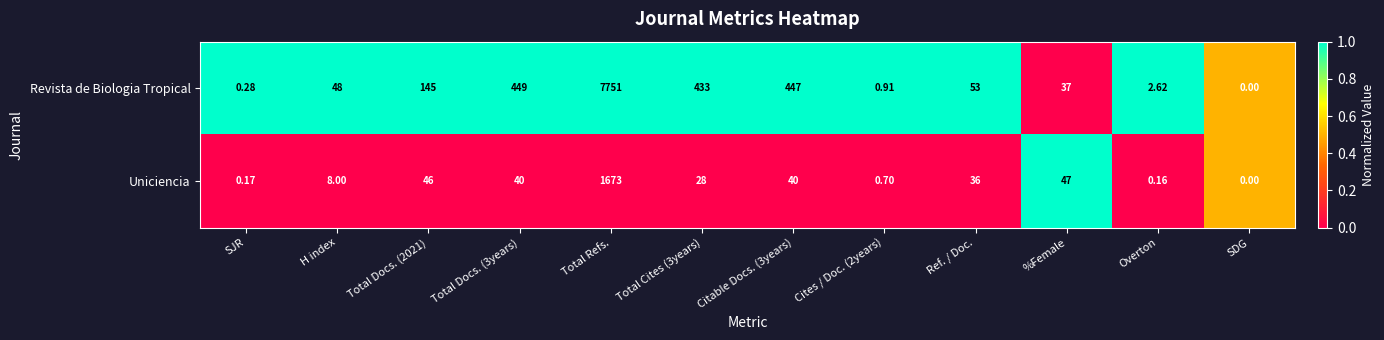

At which label does Revista de Biologia Tropical reach its minimum?

SDG